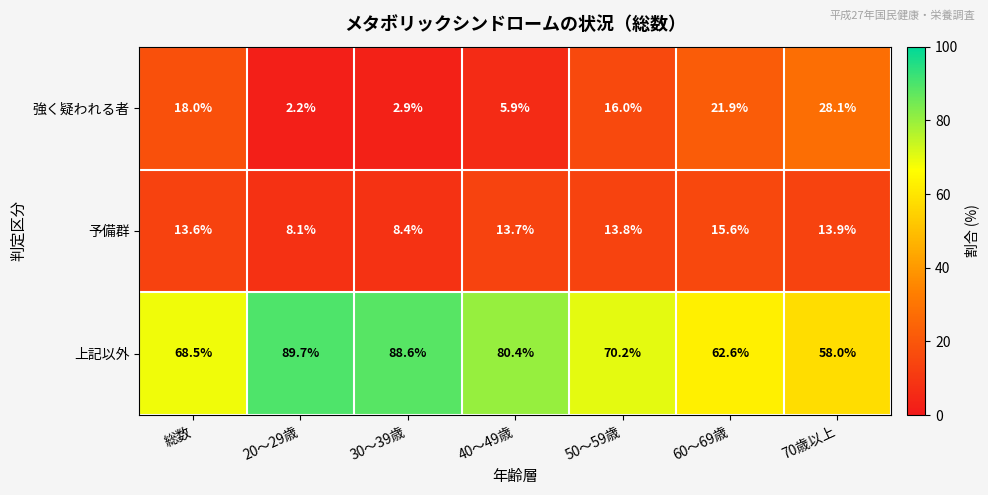

Which category has the lowest value across all series?

20～29歳